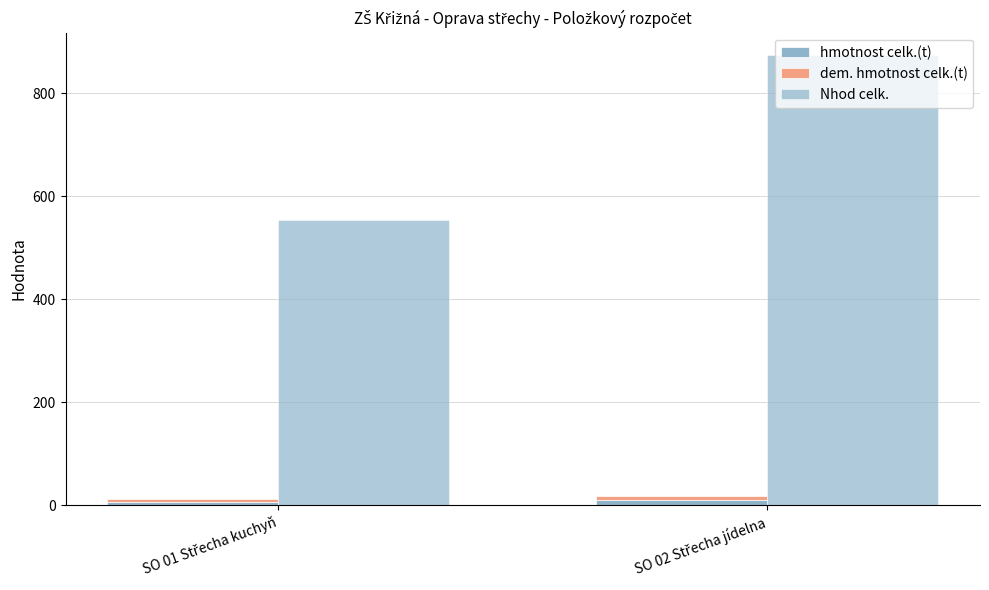

What value does the dem. hmotnost celk.(t) series have at SO 02 Střecha jídelna?

8.6